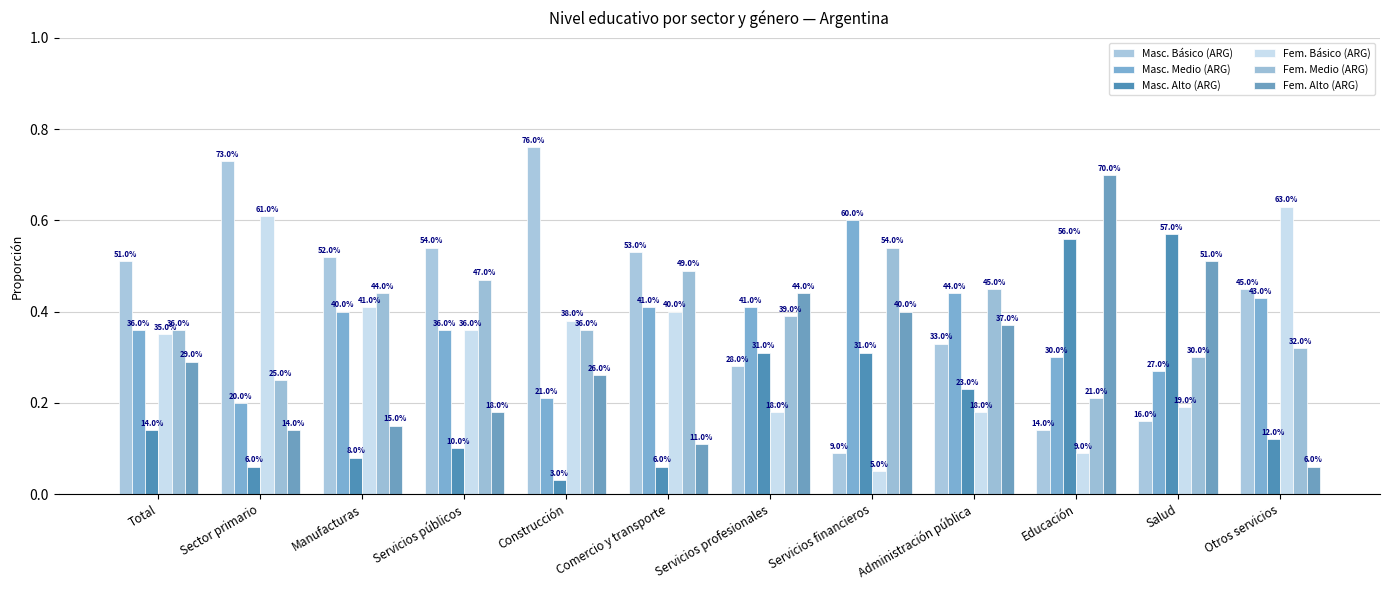

What is the spread (max minus min) of values at Salud?

0.4